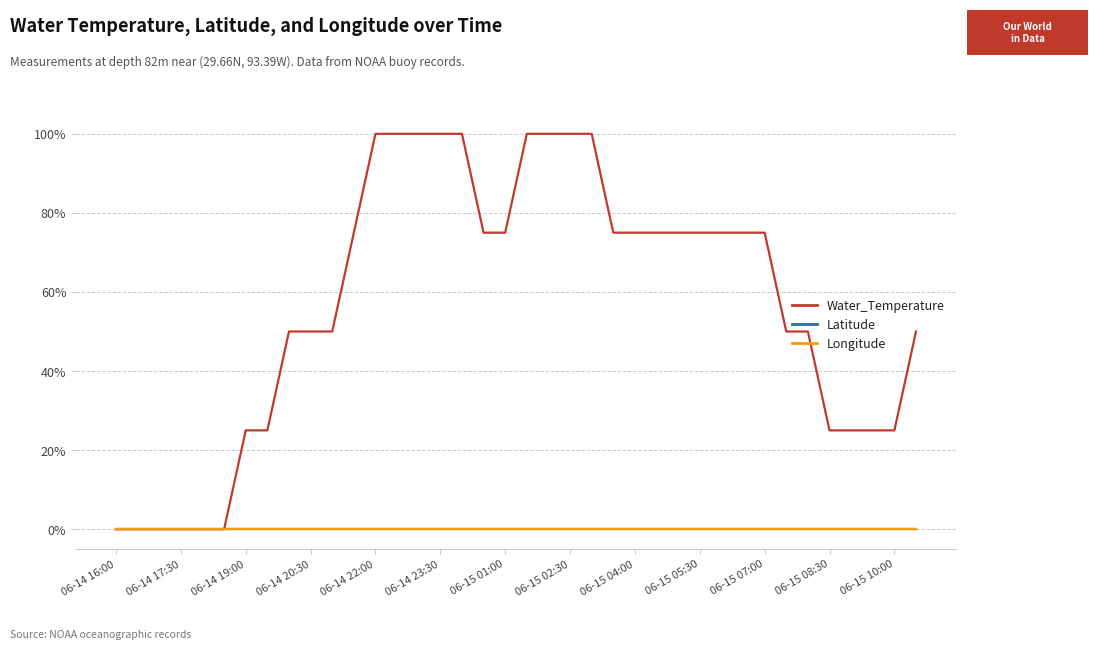

True or false: Longitude and Water_Temperature cross at least once.

False